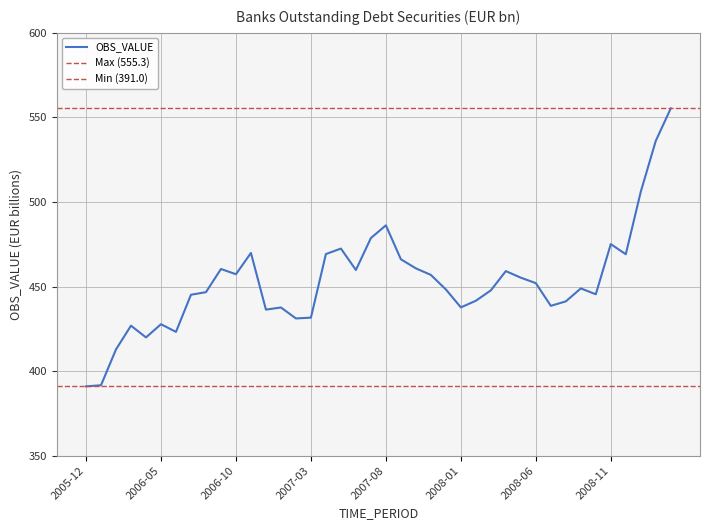

At which category does the data reach its first local peak?

2006-03